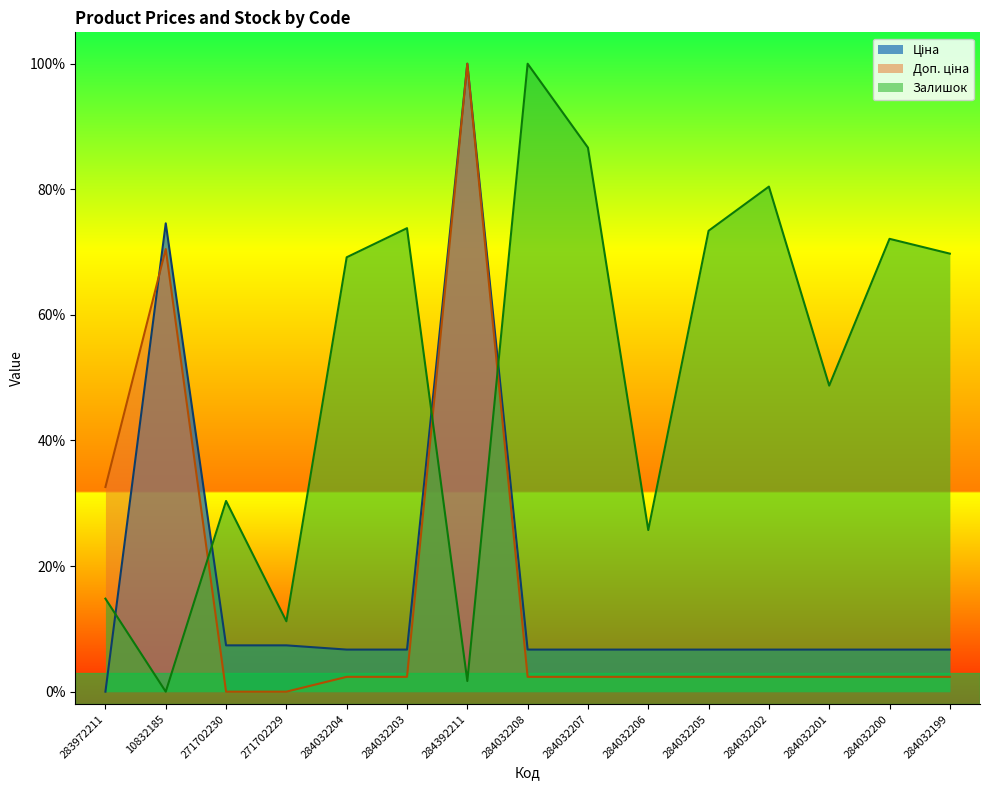

List the labels in order of Доп. ціна value, largest first.

284392211, 10832185, 283972211, 284032204, 284032203, 284032208, 284032207, 284032206, 284032205, 284032202, 284032201, 284032200, 284032199, 271702230, 271702229